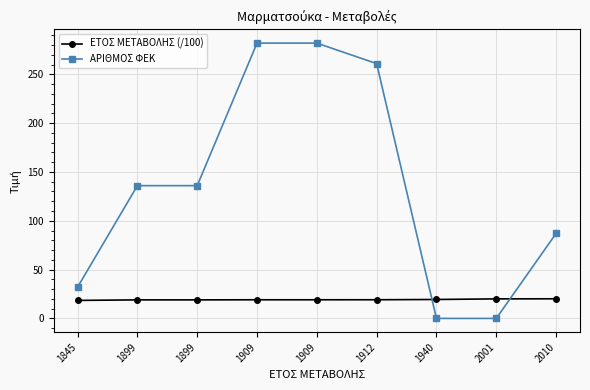

What are all the series names shown in the legend?

ΕΤΟΣ ΜΕΤΑΒΟΛΗΣ (/100), ΑΡΙΘΜΟΣ ΦΕΚ